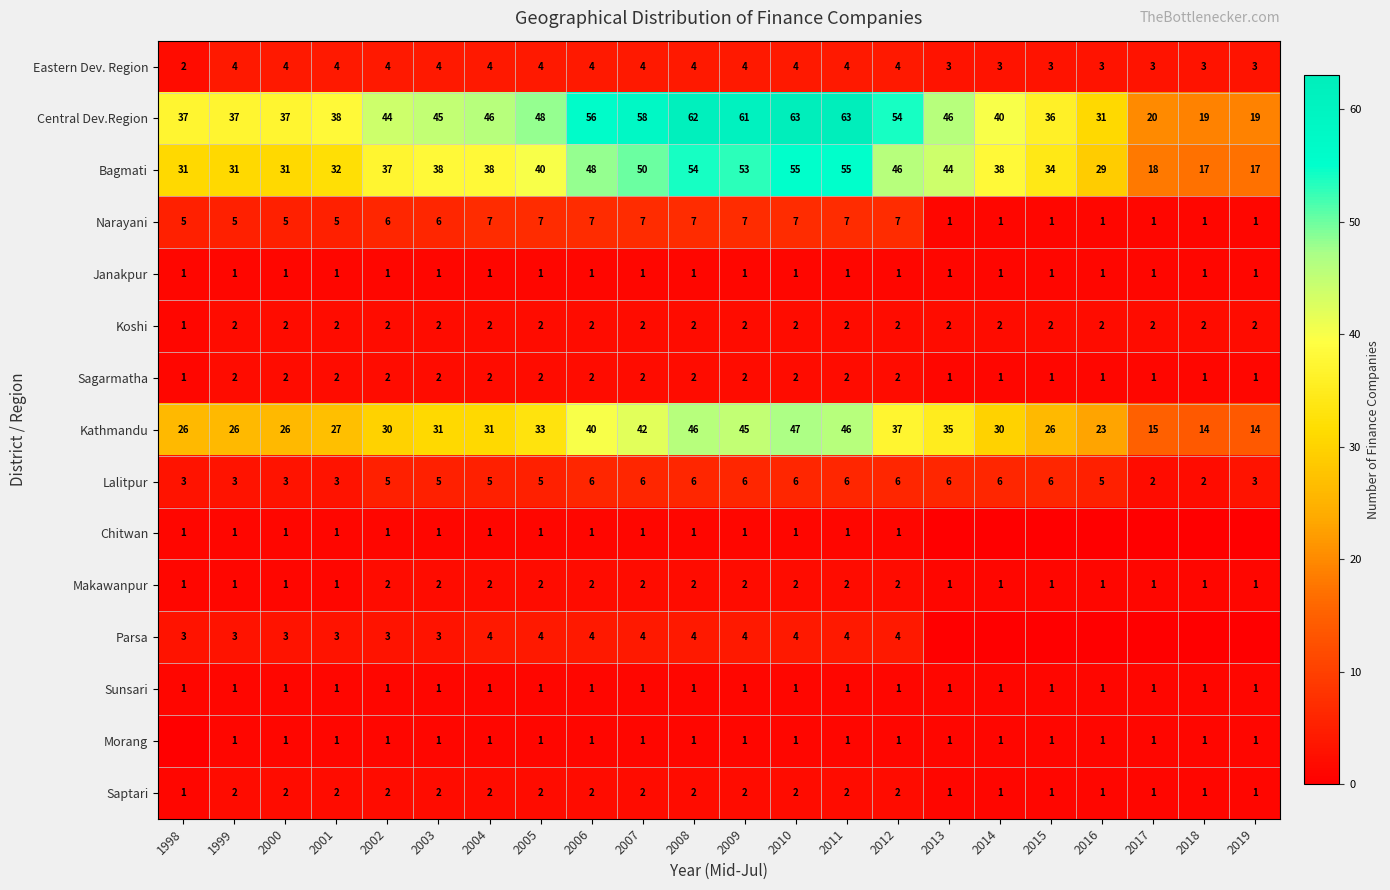

What is the sum of all Kathmandu values?

690